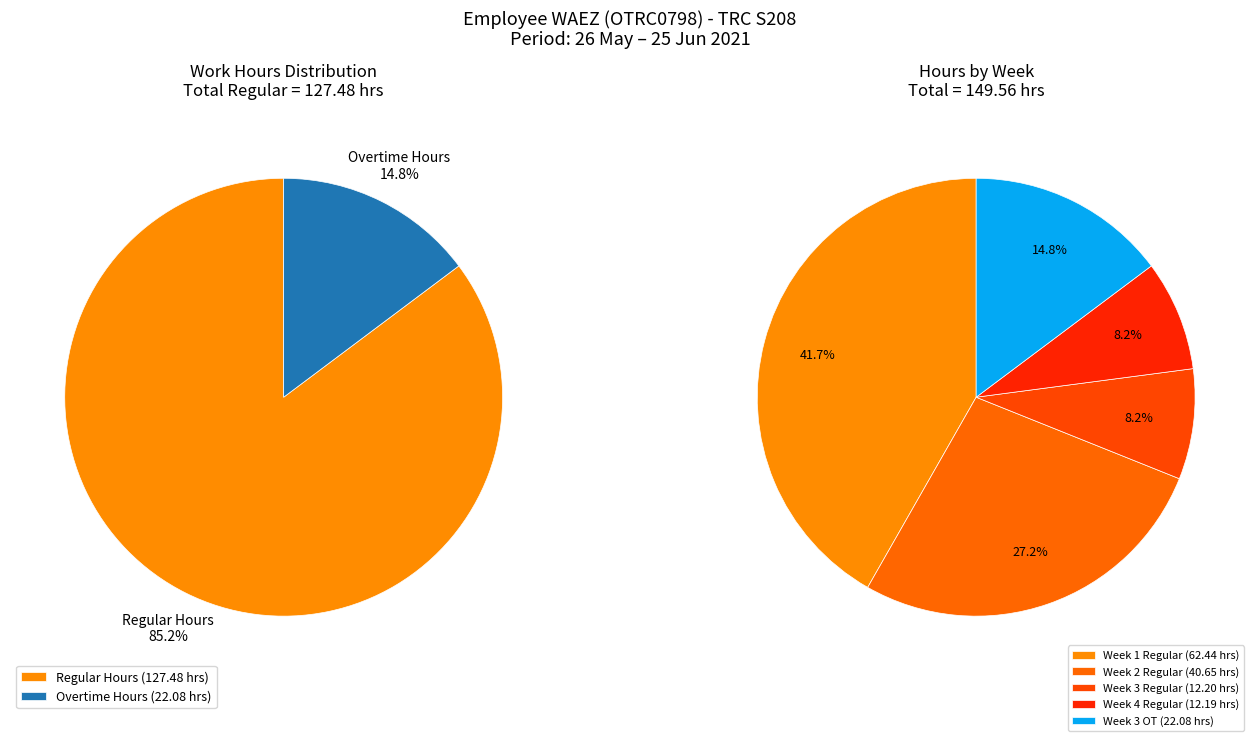

Is there any slice that represents more than half of the pie?

No